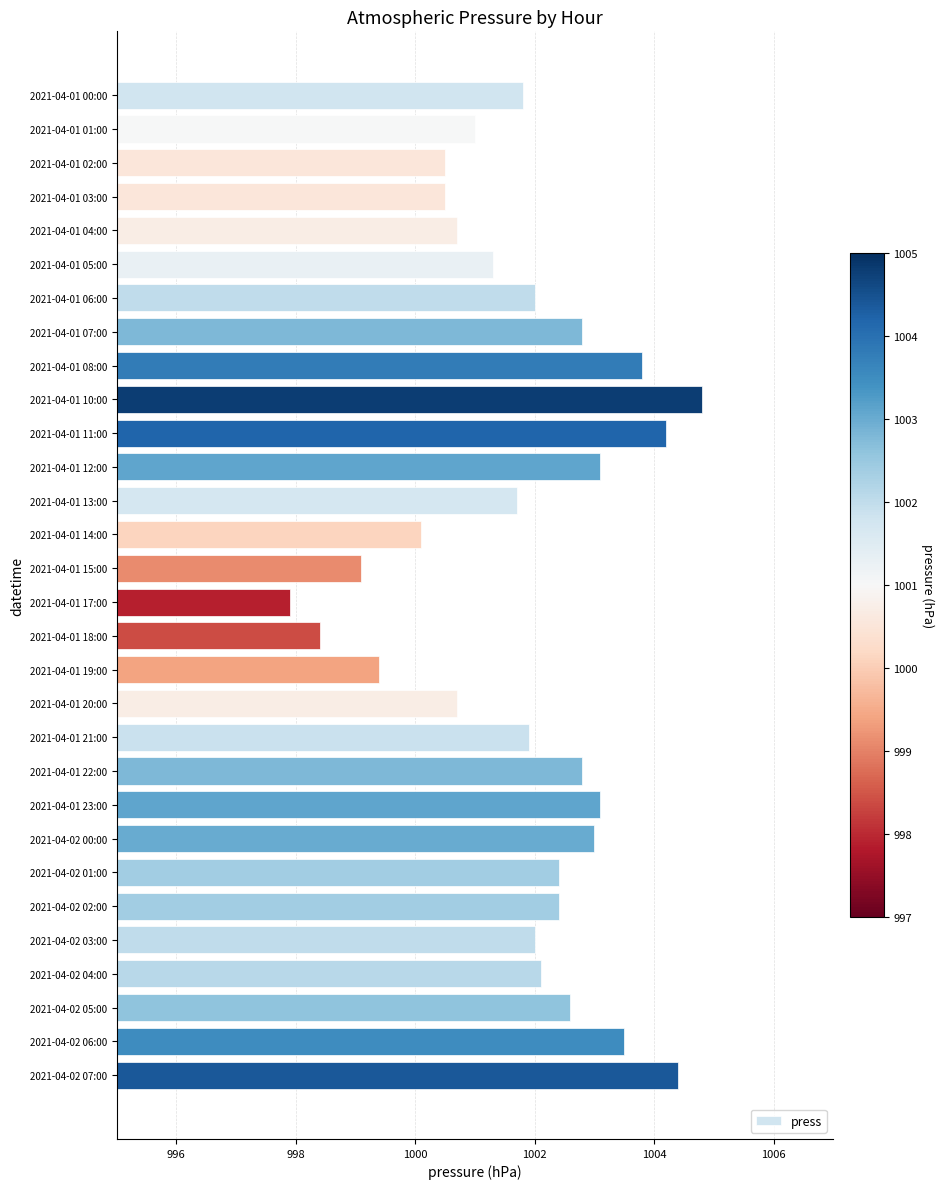

Approximately how many times larger is the value at 2021-04-01 08:00 compared to 2021-04-02 02:00?

1.0